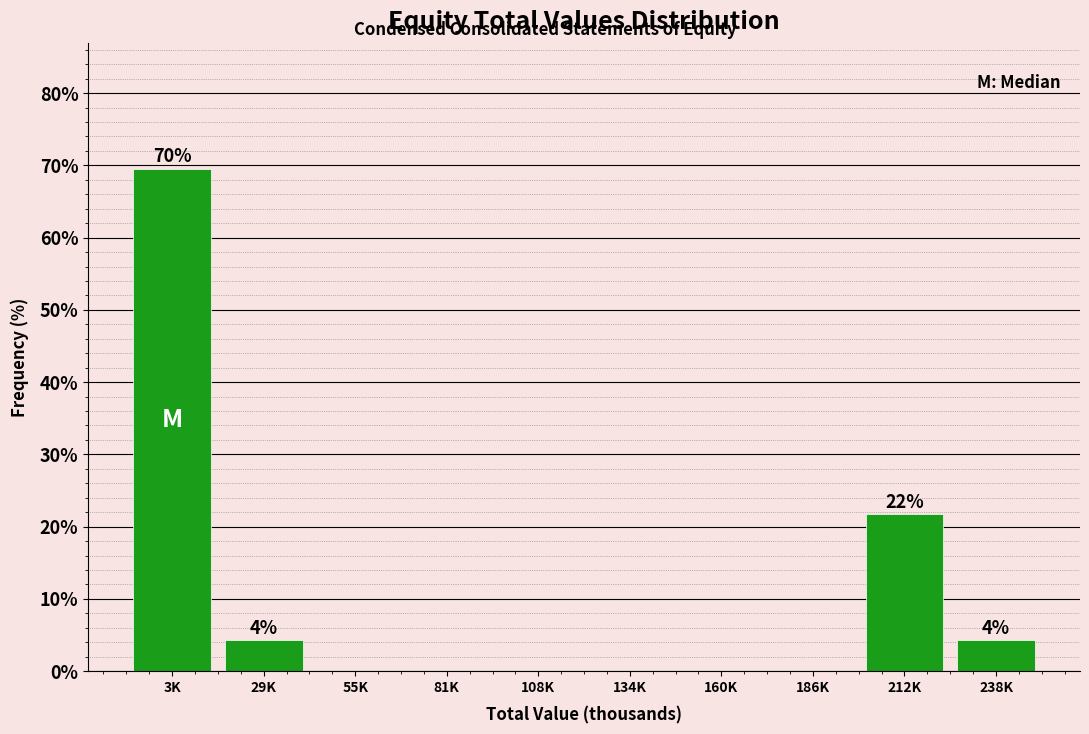

Reading right to left, extract all data points from this chart.

238K=4.3	212K=21.7	186K=0.0	160K=0.0	134K=0.0	108K=0.0	81K=0.0	55K=0.0	29K=4.3	3K=69.6